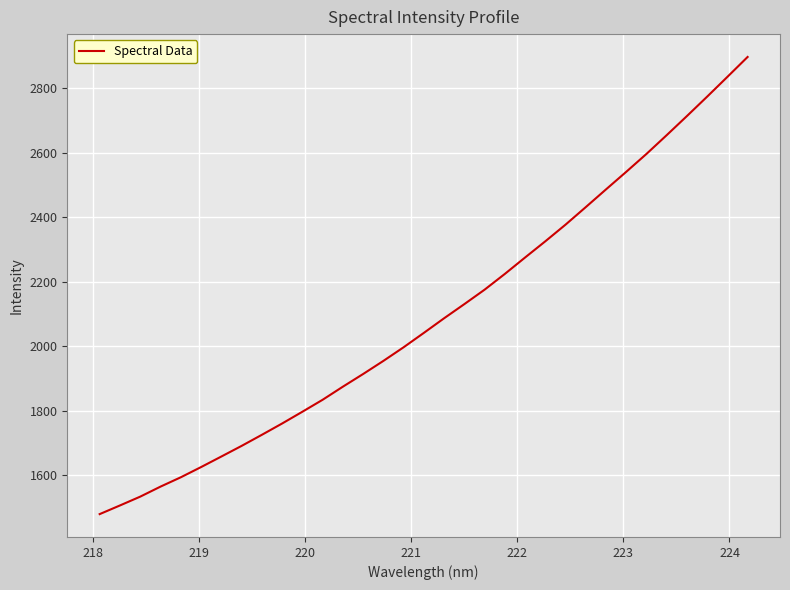

Reading right to left, what are all the values shown in this chart?

2897.4	2835.7	2774.5	2714.3	2655.1	2596.9	2541.4	2486.9	2432.0	2377.7	2326.0	2275.8	2224.9	2176.0	2131.3	2087.4	2042.1	1997.5	1955.2	1914.6	1875.3	1834.7	1797.6	1761.1	1726.0	1691.7	1658.7	1626.0	1594.4	1565.5	1534.4	1507.1	1480.3